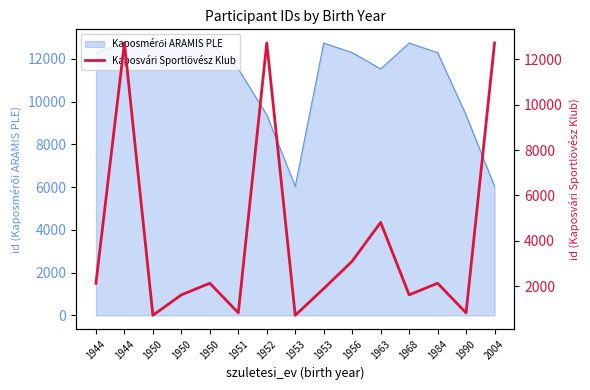

Does the chart display data point markers on the line(s)?

No